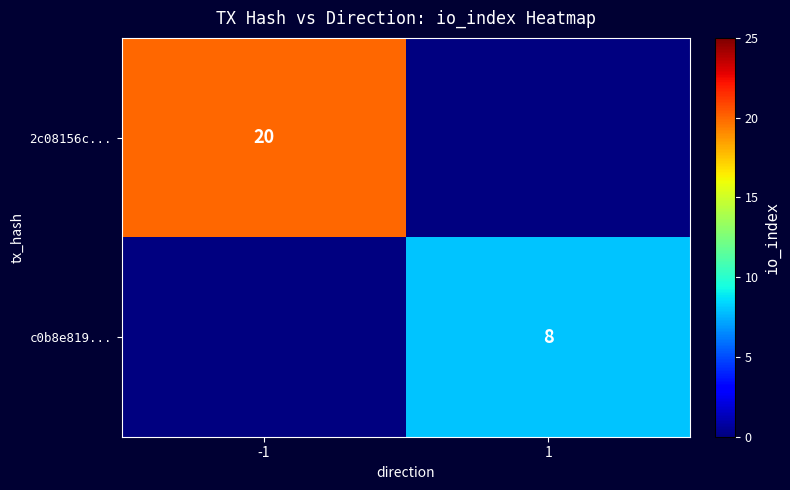

The value of c0b8e819... at 1 is 8. True or false?

True